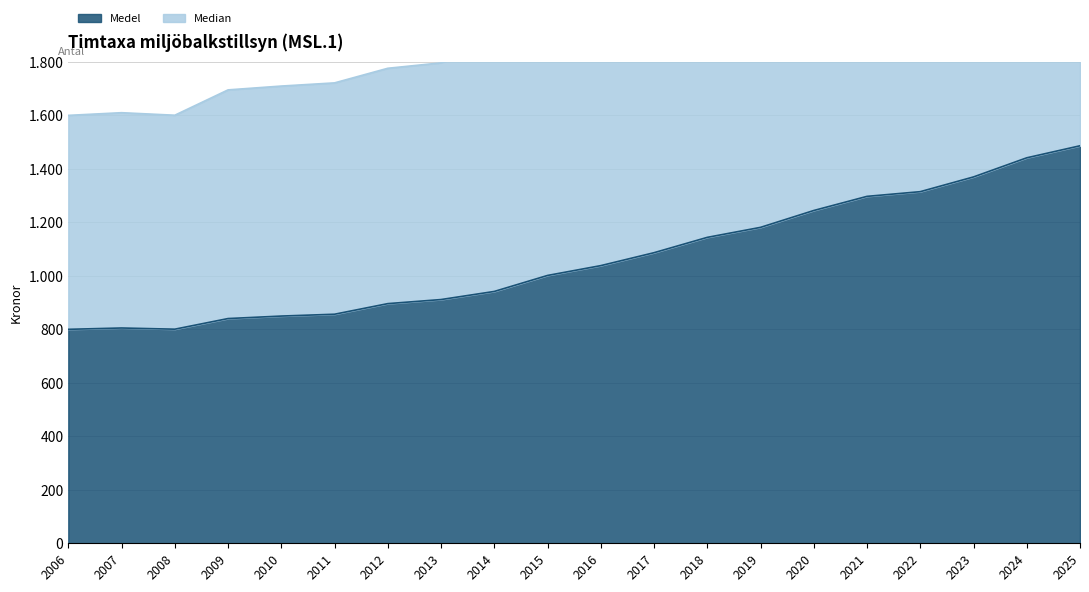

True or false: Median and Medel cross at least once.

False